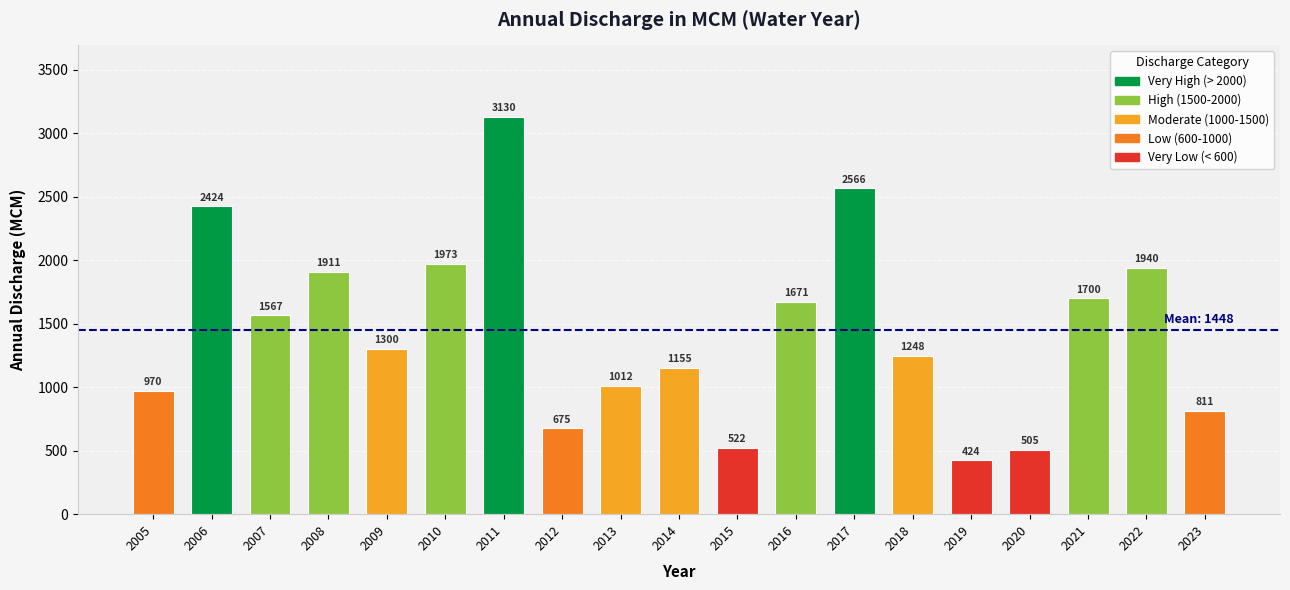

What is the greatest value displayed?

3129.9